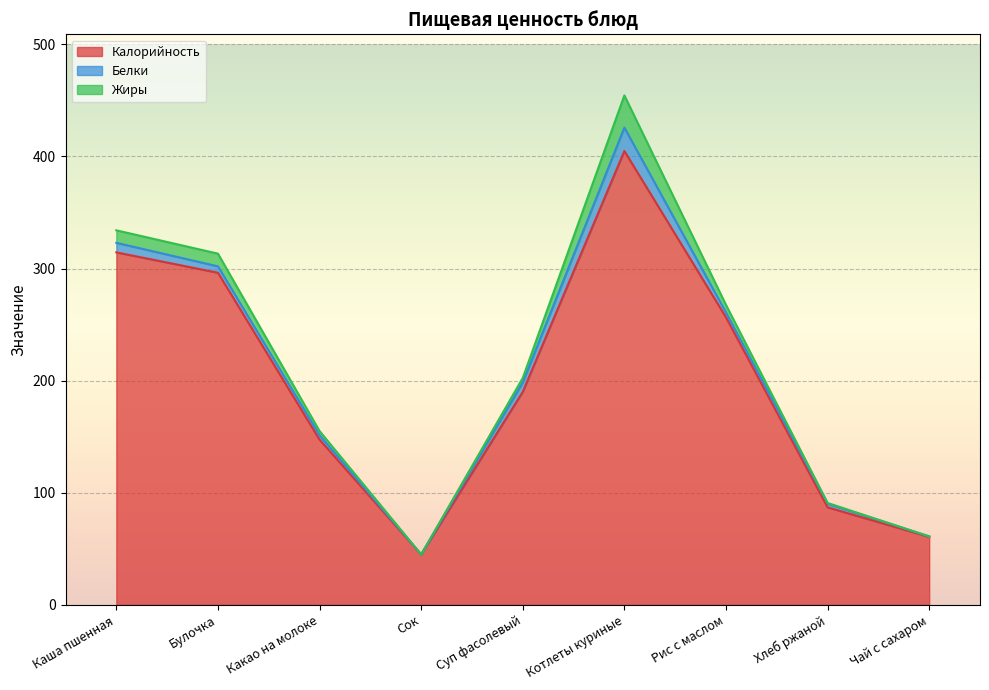

True or false: Калорийность and Белки intersect in this chart.

False